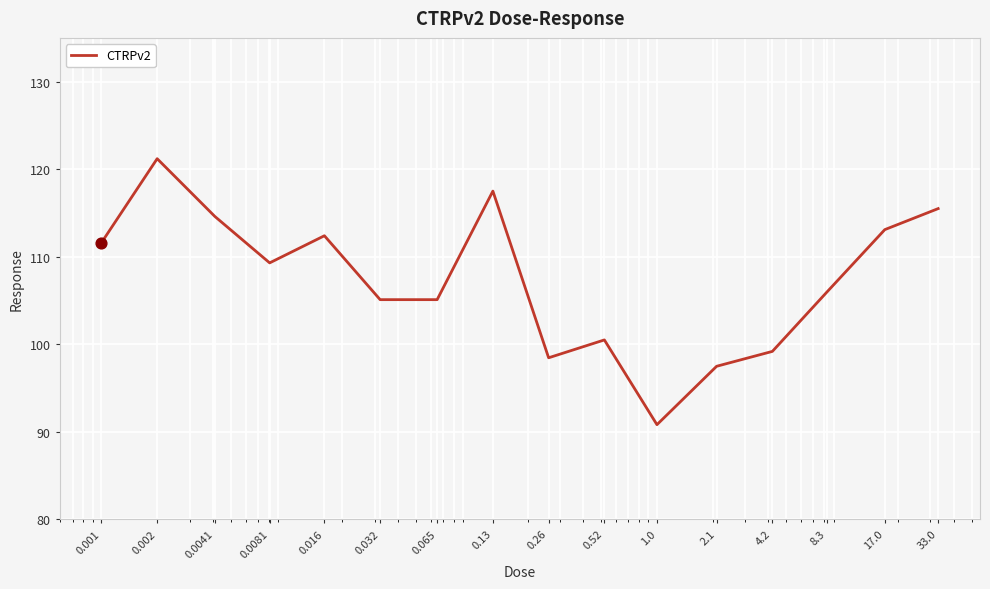

What is the maximum value shown in the chart?

121.2